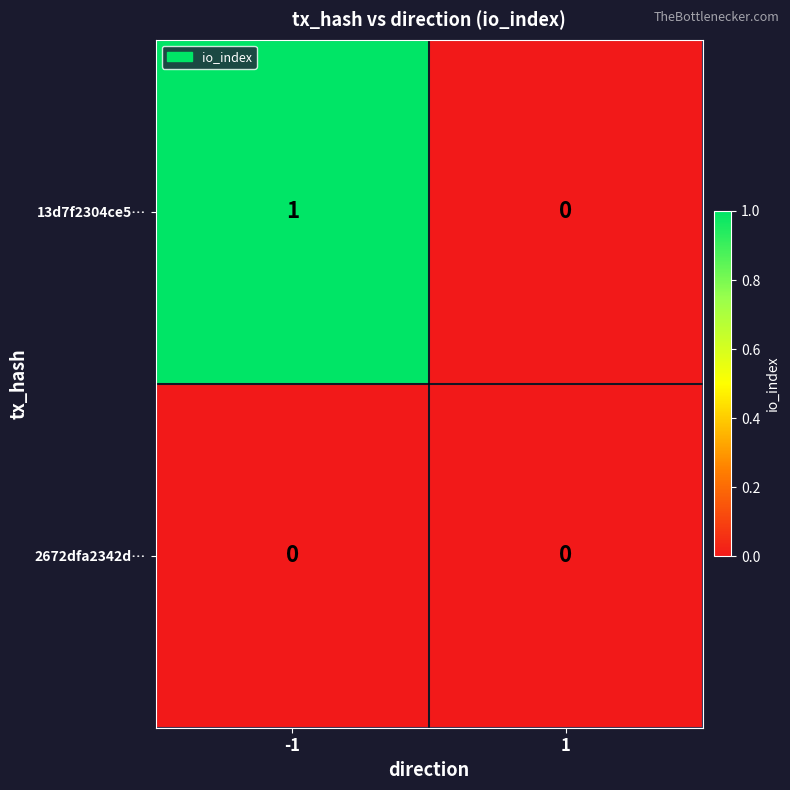

Rank the series by their maximum value, from lowest to highest.

2672dfa2342d…, 13d7f2304ce5…